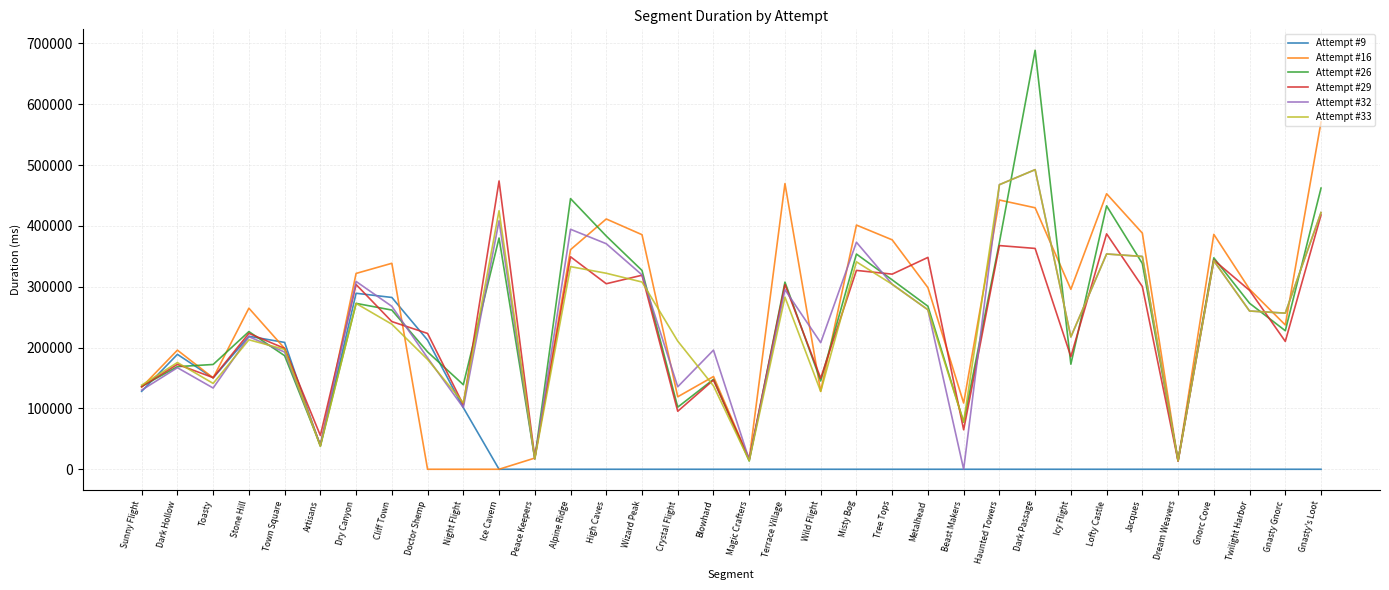

Is the value of Attempt #26 at Doctor Shemp greater than the value of Attempt #16 at Ice Cavern?

Yes